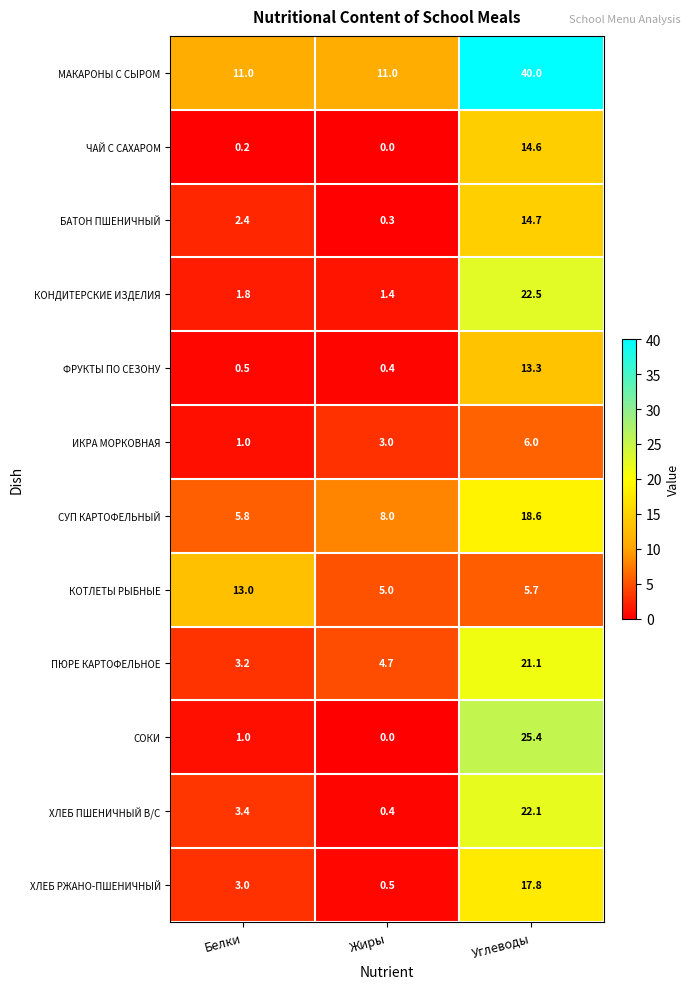

At which category is the sum across all series the highest?

Углеводы